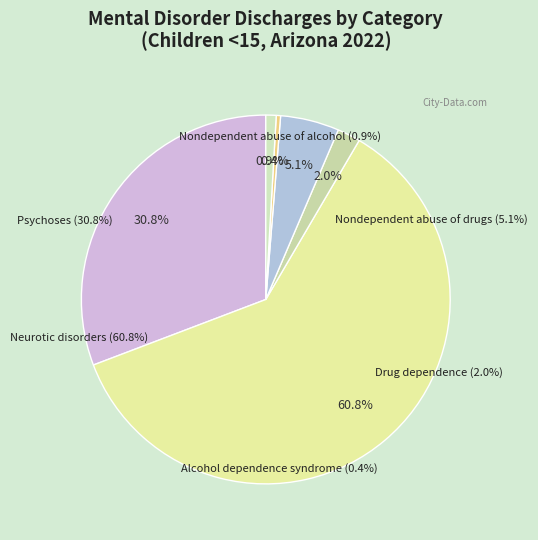

Between Nondependent abuse of drugs and Alcohol dependence syndrome, which is larger?

Nondependent abuse of drugs